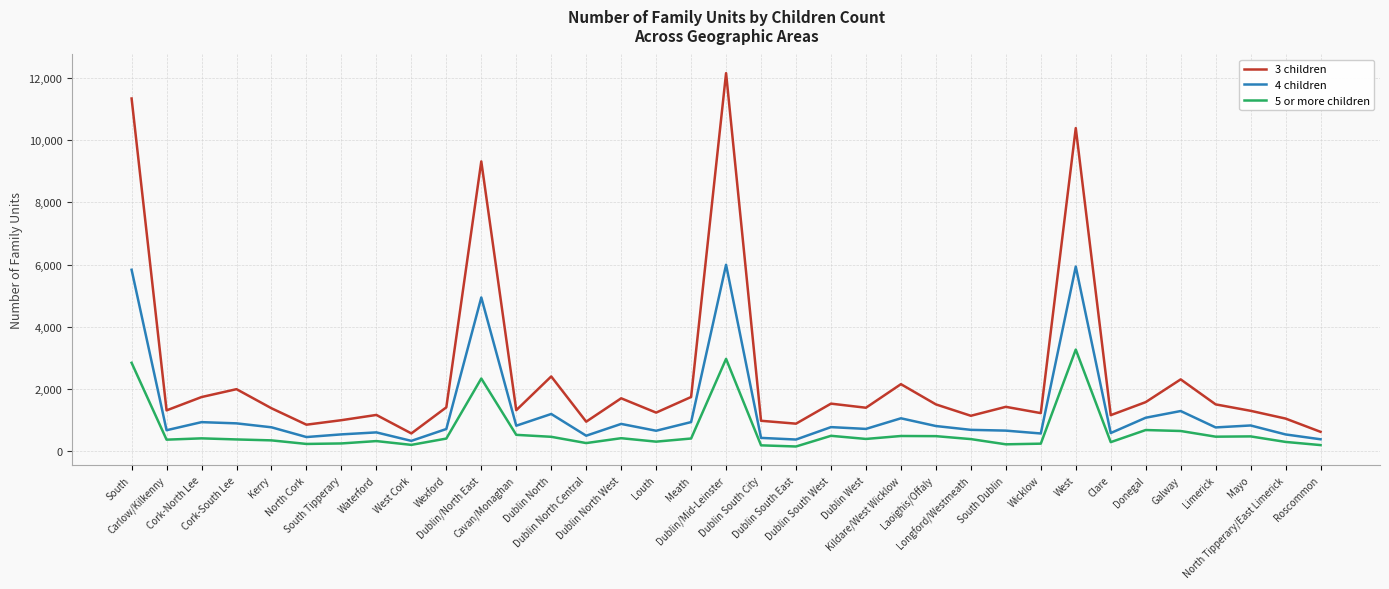

Which series has the largest total across all categories?

3 children